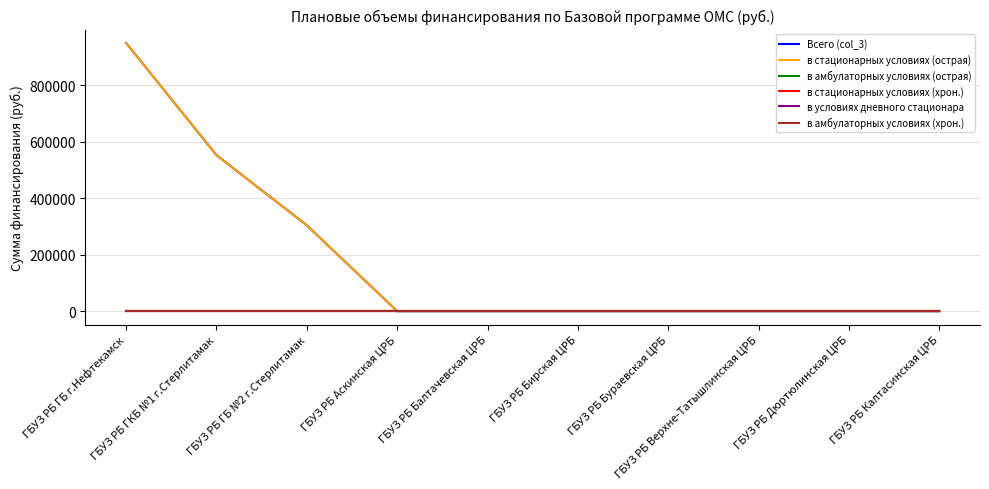

Does the chart have visible grid lines?

Yes